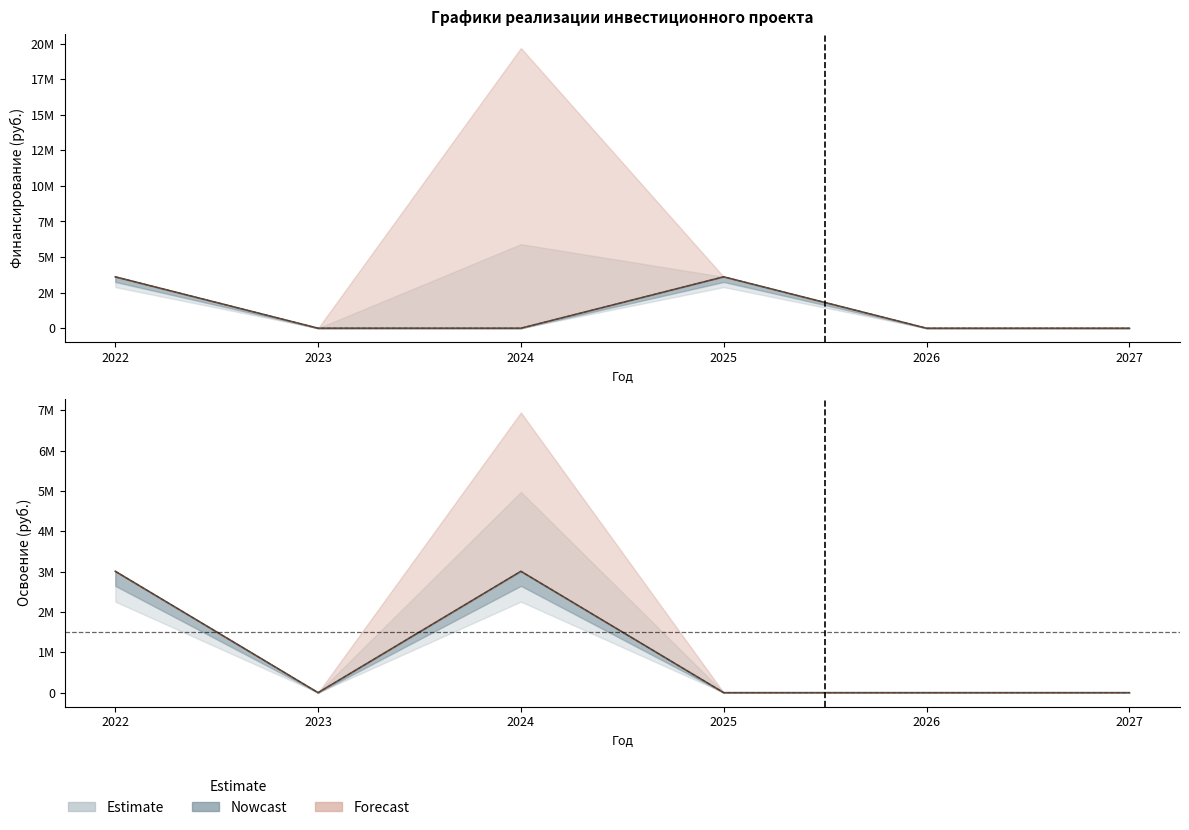

How many series are shown in this chart?

4